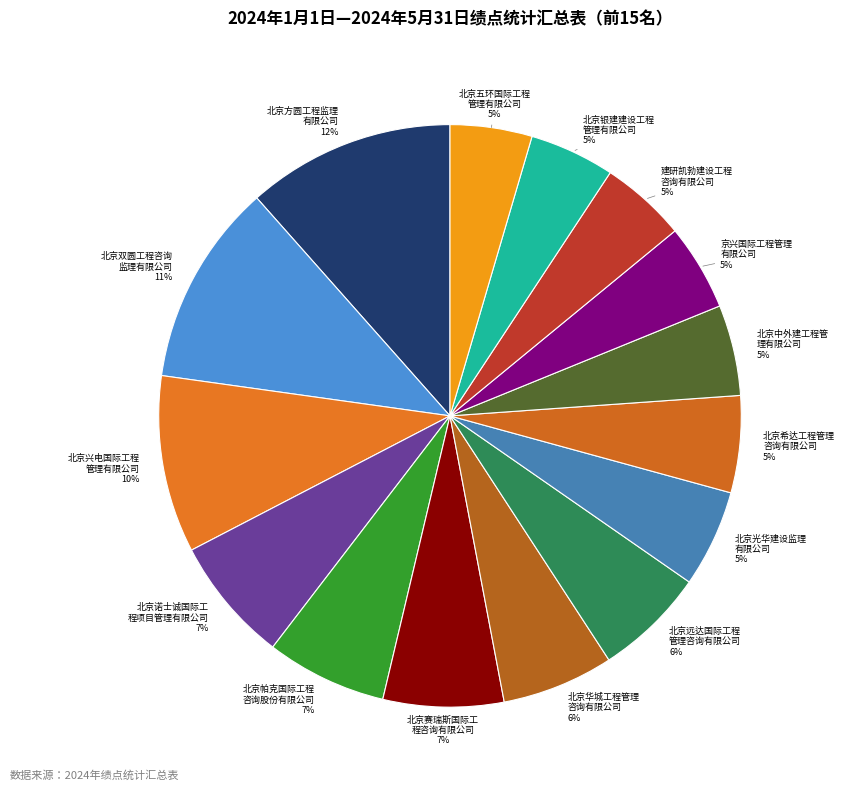

Is there a majority slice in this chart?

No